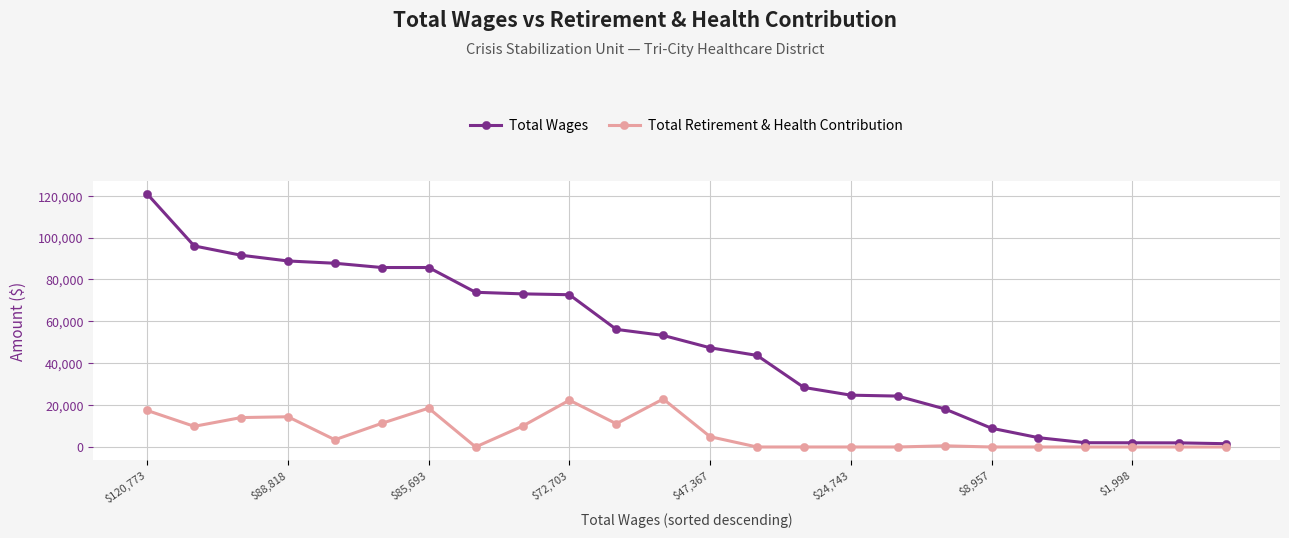

Which series has the widest spread of values?

Total Wages